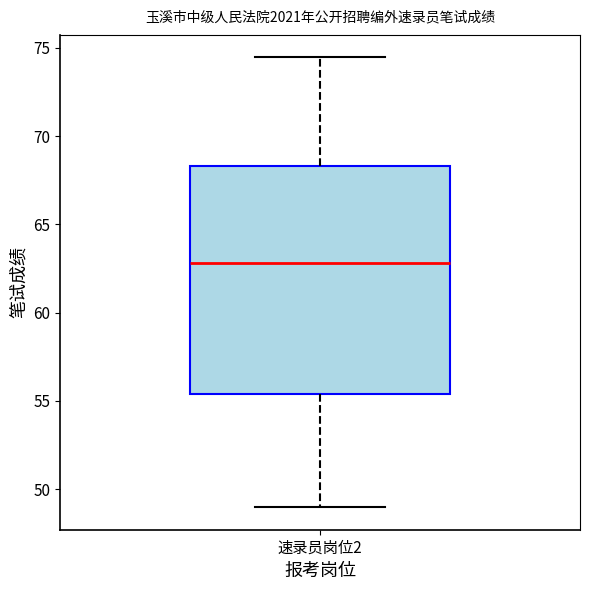

Where does the median line of the box for 速录员岗位2 sit on the y-axis? The values are not printed on the chart, so give them approximately, as read against the axis.

63.0